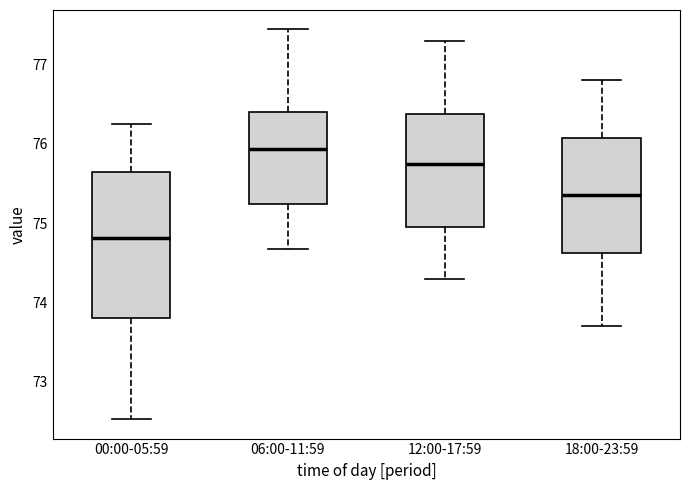

Which box is the tallest, from its lower edge to its upper edge?

00:00-05:59